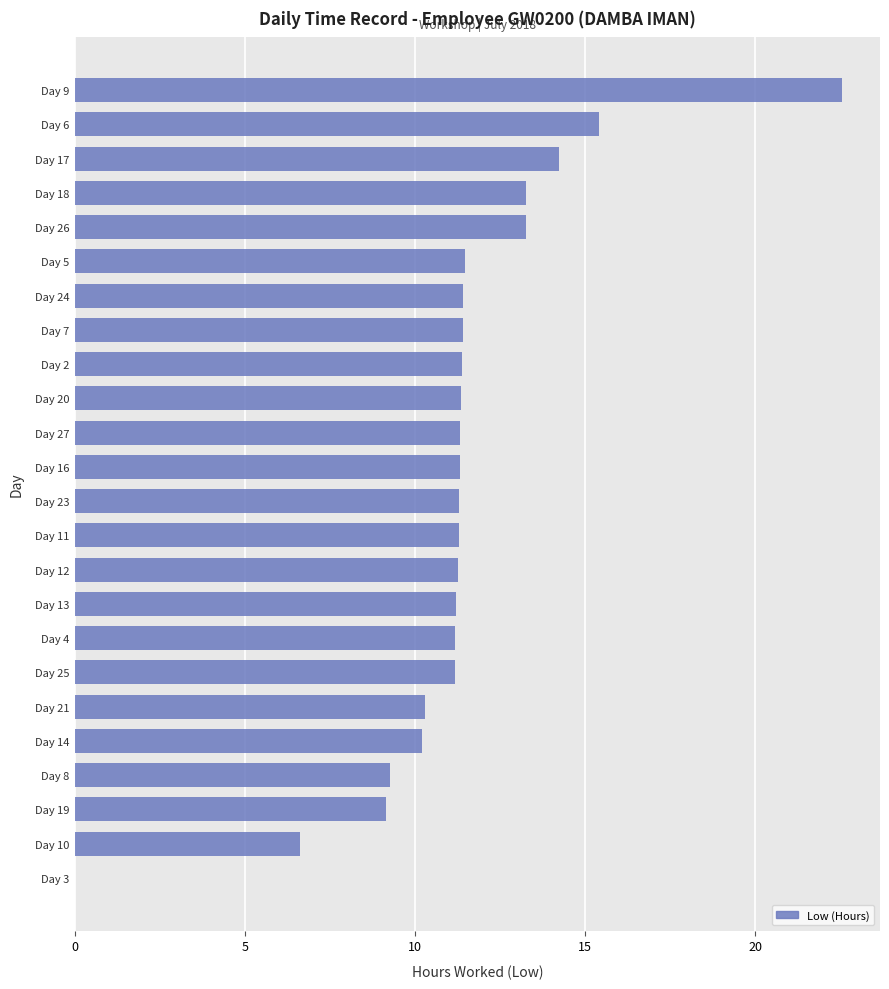

What is the sum of all values?

271.3